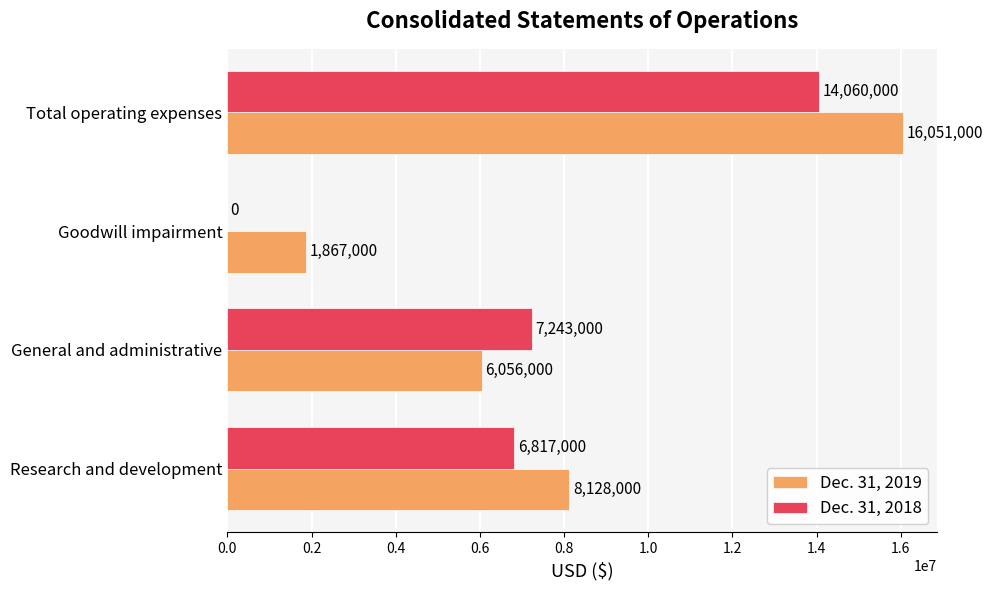

Which label corresponds to the largest value in the chart?

Total operating expenses